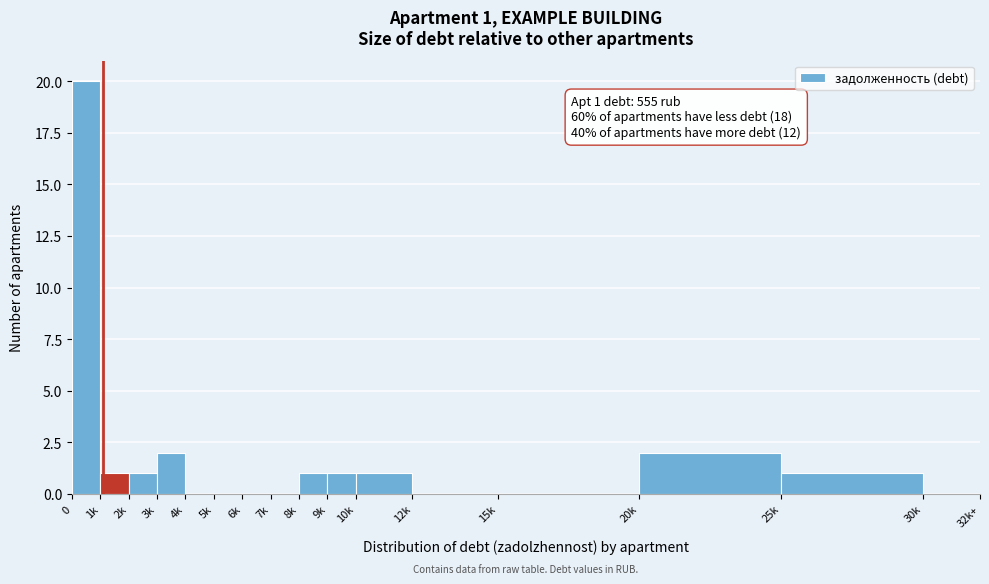

What is the maximum value shown in the chart?

20